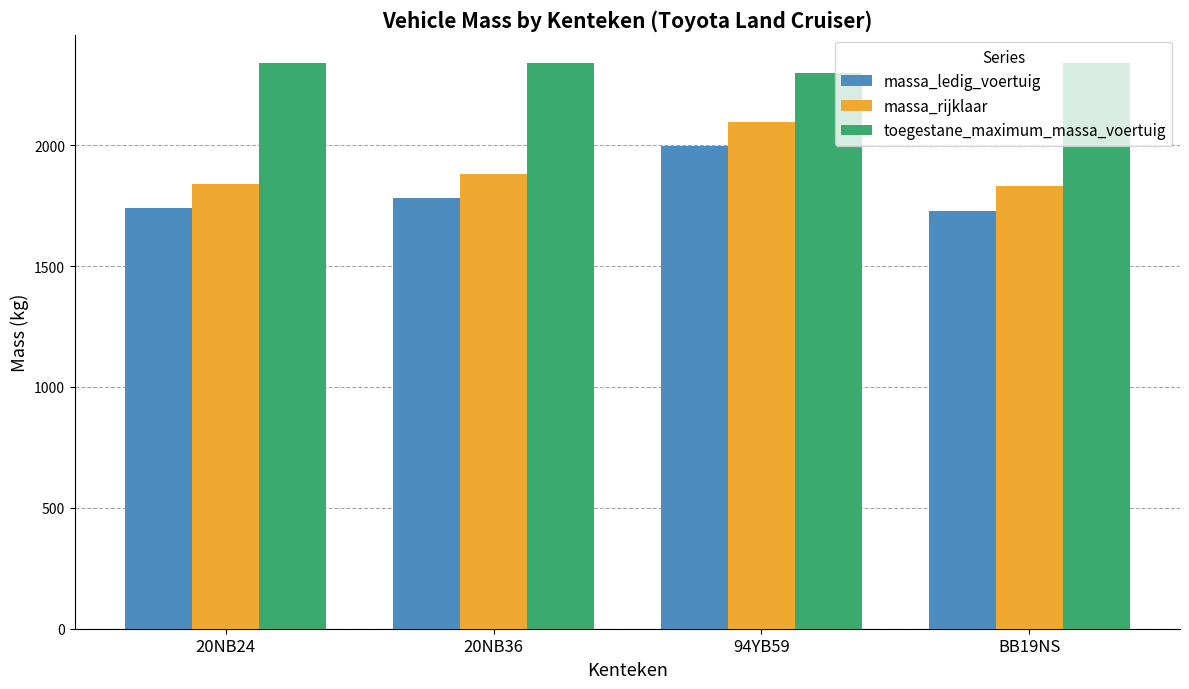

List the series in order of their peak value, highest first.

toegestane_maximum_massa_voertuig, massa_rijklaar, massa_ledig_voertuig